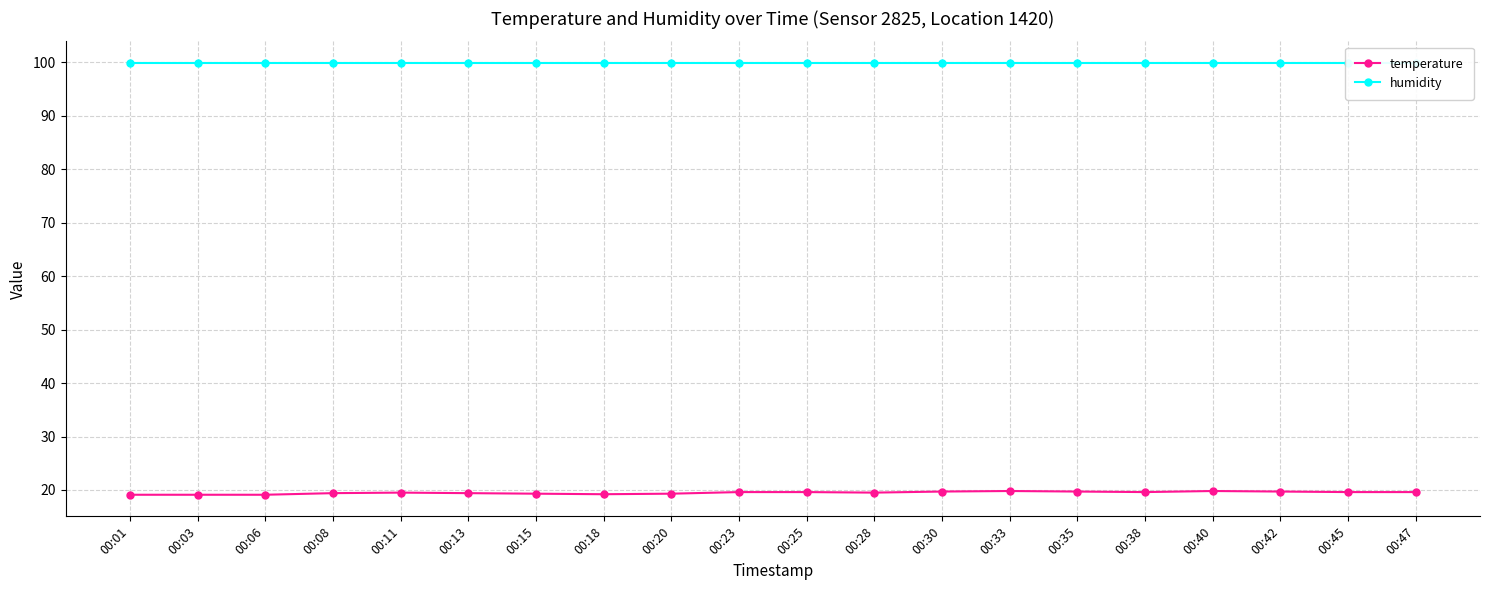

Between 00:06 and 00:15, which is larger?

00:15